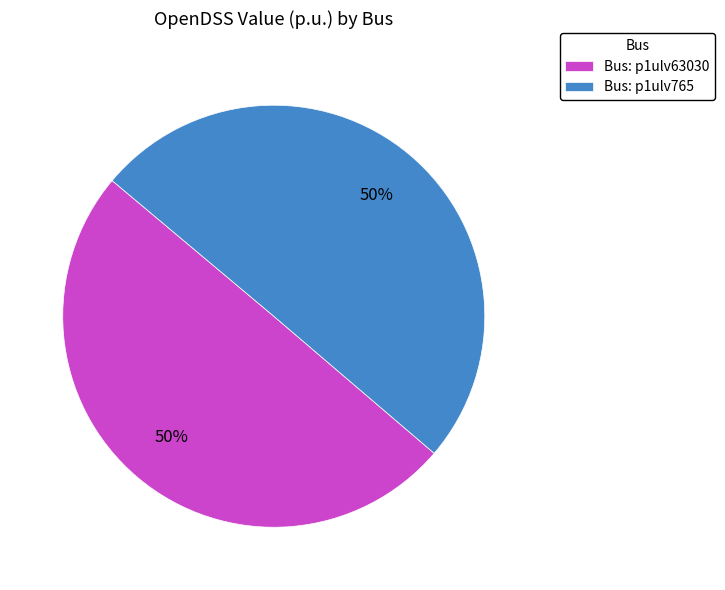

What percentage is the Bus: p1ulv765 slice, to the nearest percent?

50%